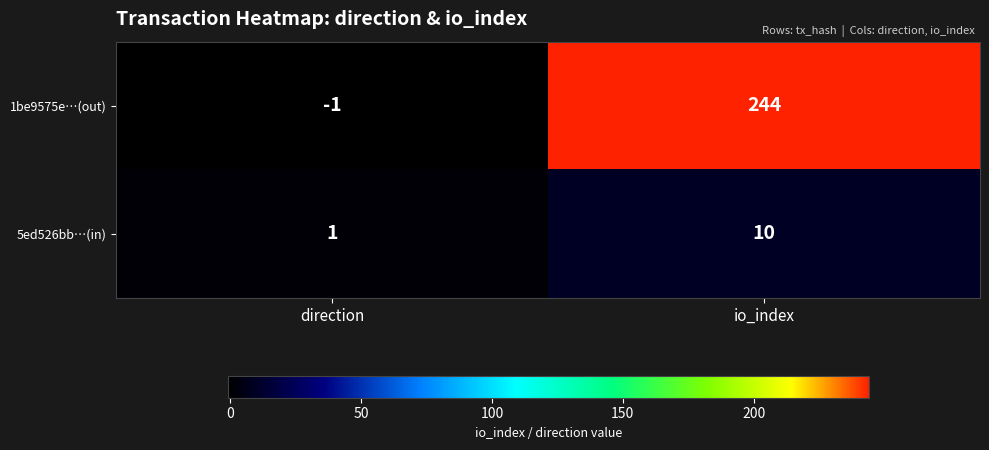

At which category is the sum across all series the highest?

io_index